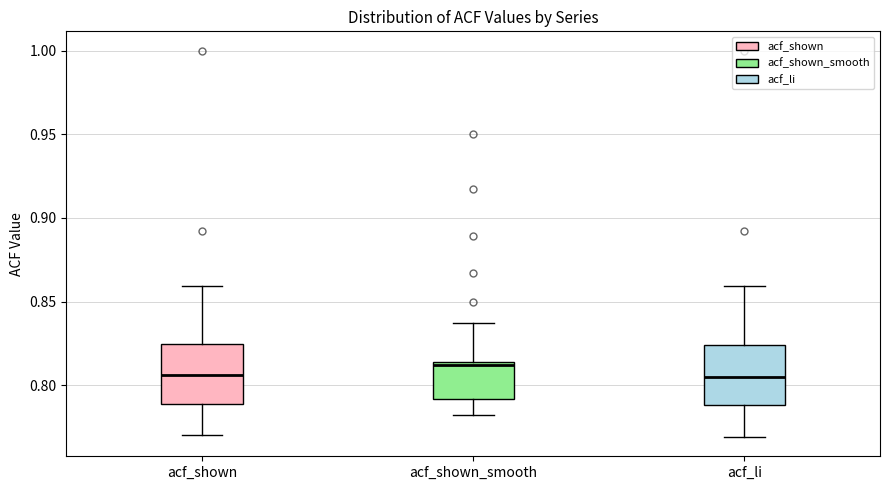

Which box has the highest median line?

acf_shown_smooth